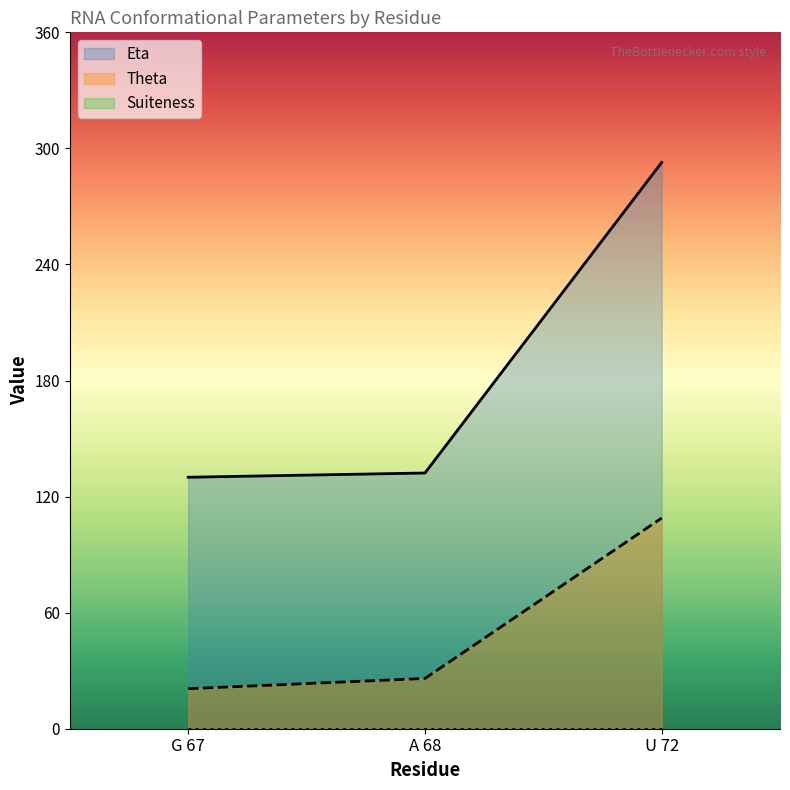

Does the chart have visible grid lines?

No